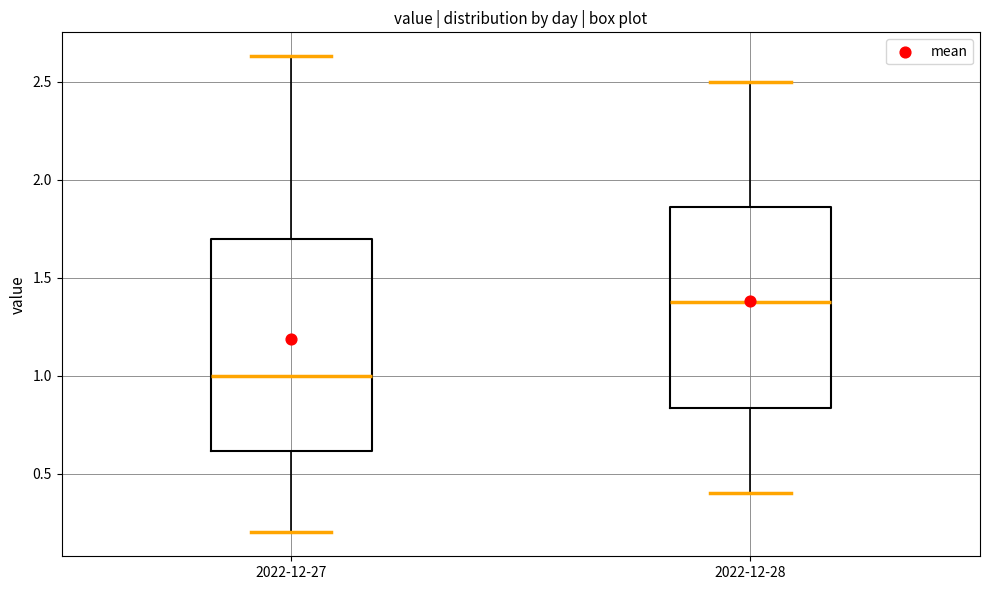

Which box is the tallest, from its lower edge to its upper edge?

2022-12-27